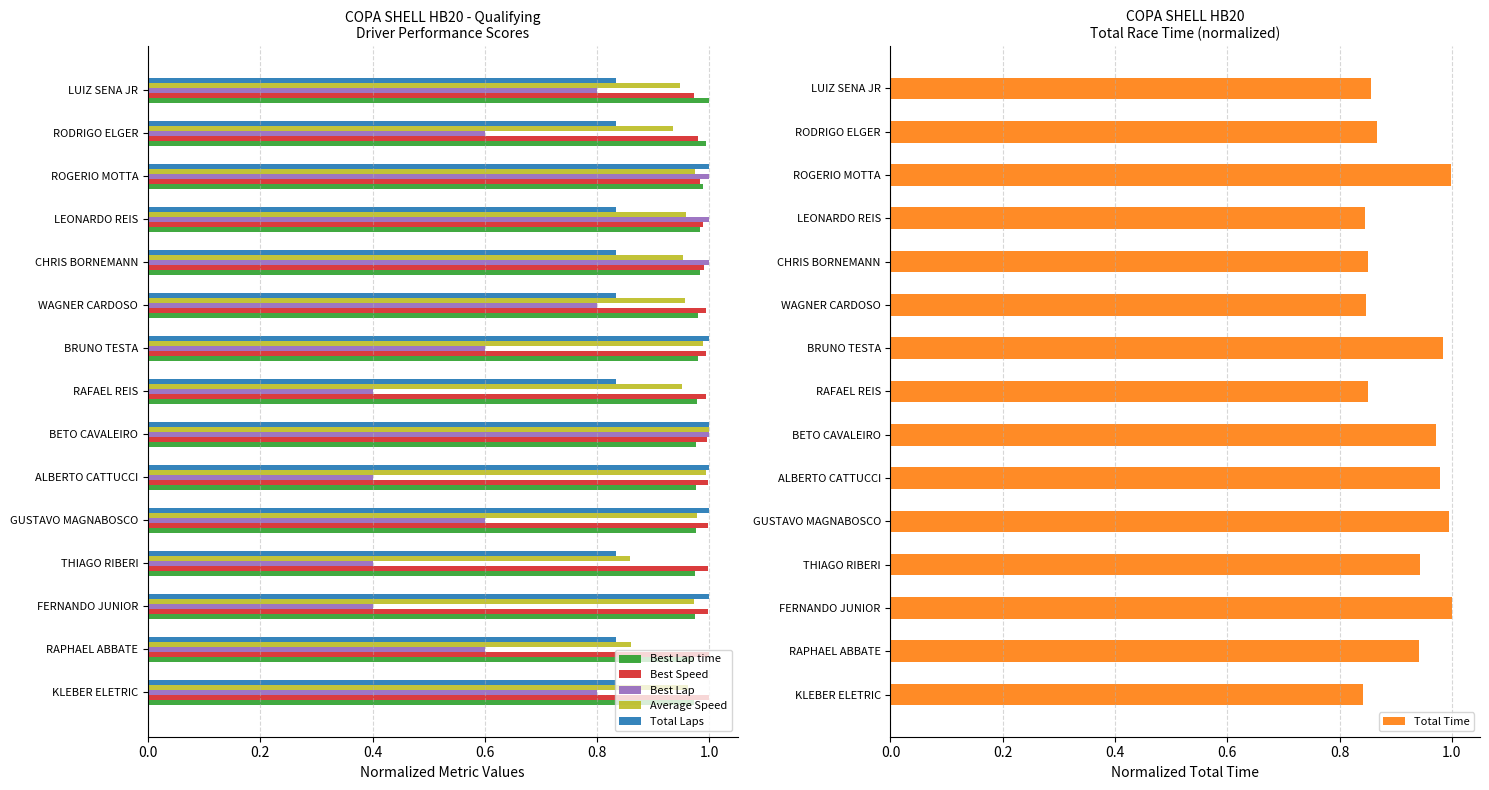

Which series has the largest total across all categories?

Best Speed